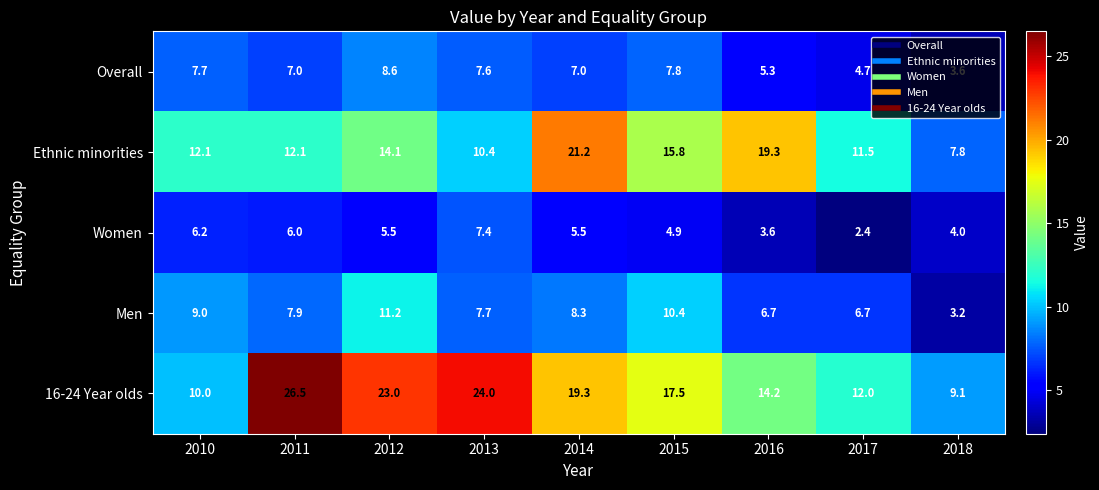

List the series in order of their peak value, highest first.

16-24 Year olds, Ethnic minorities, Men, Overall, Women